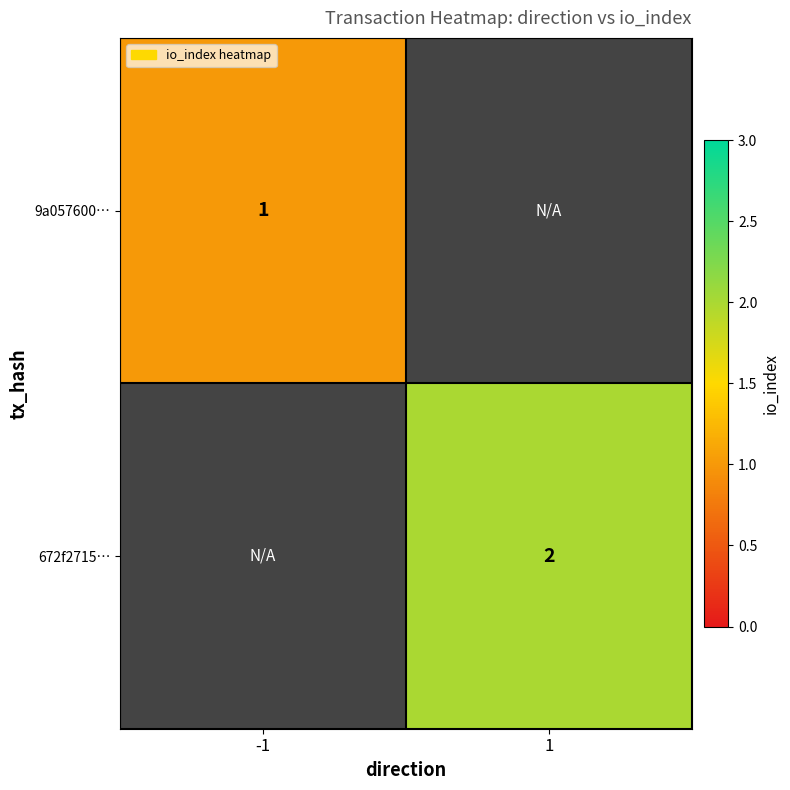

Is it true that 9a057600… equals 1 at -1?

True